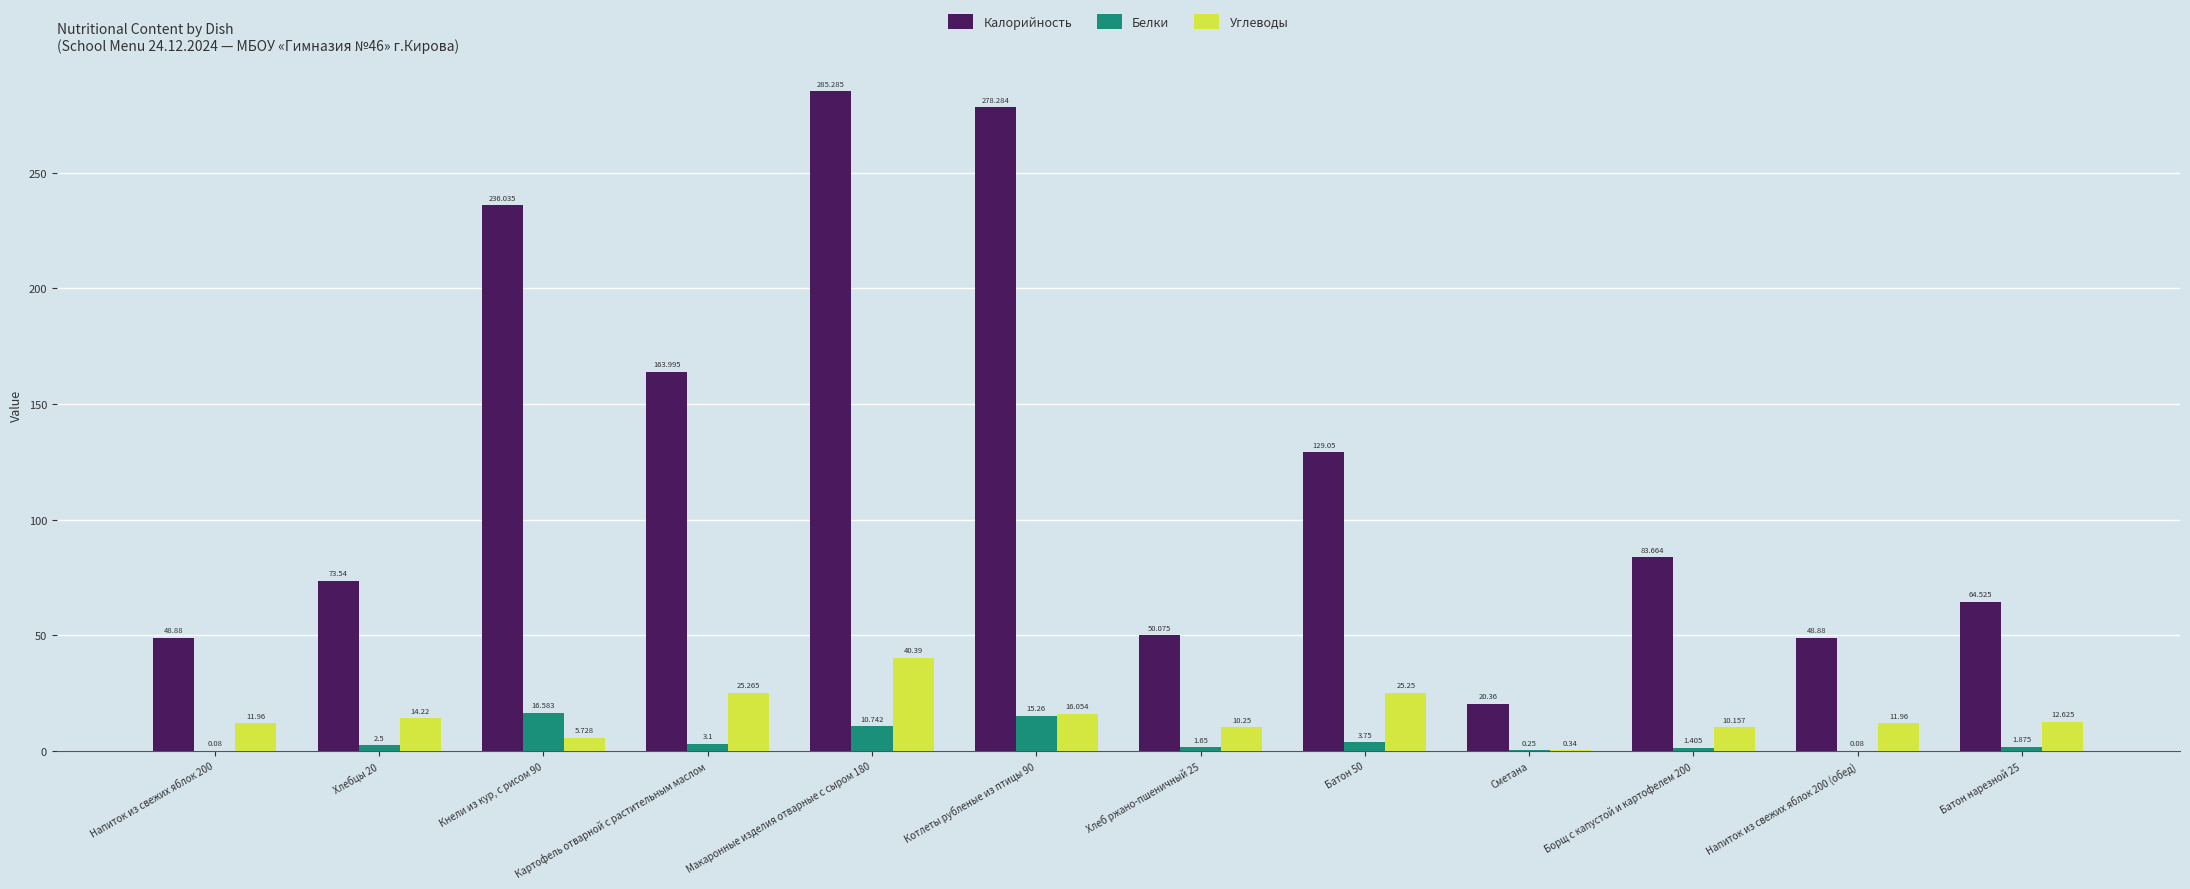

Where is Калорийность nearest to the value 152?

Картофель отварной с растительным маслом